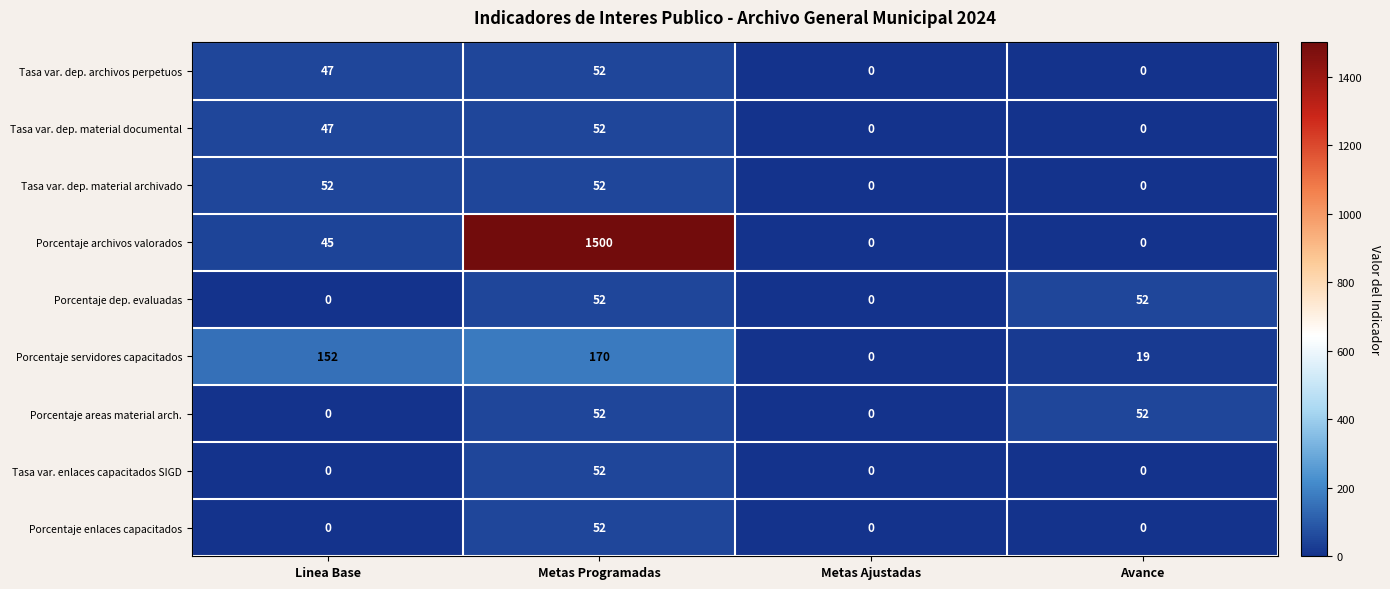

What is the sum of the Porcentaje areas material arch. values at Metas Ajustadas and Avance?

52